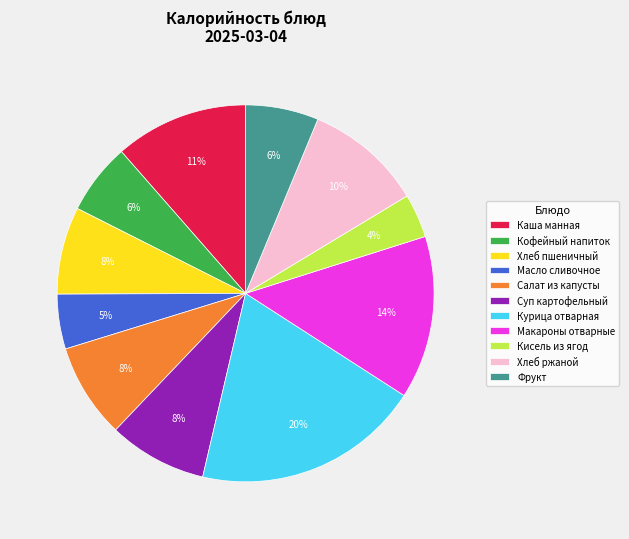

Between Курица отварная and Хлеб пшеничный, which is larger?

Курица отварная